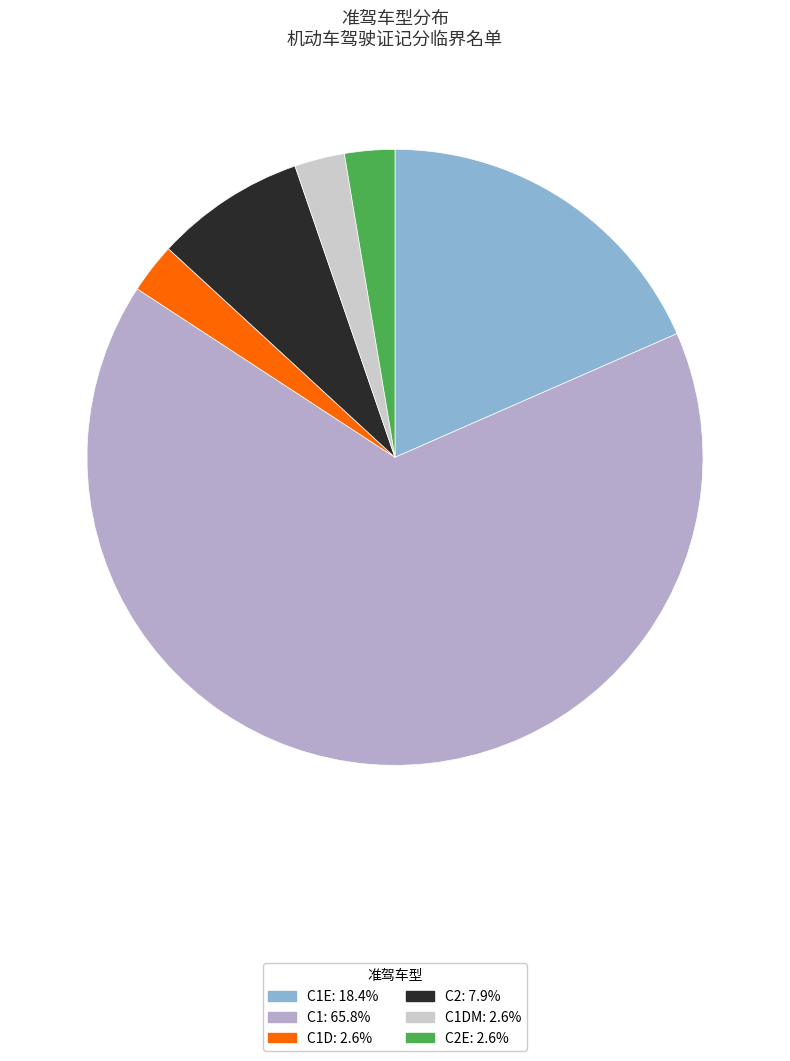

Is there any slice that represents more than half of the pie?

Yes